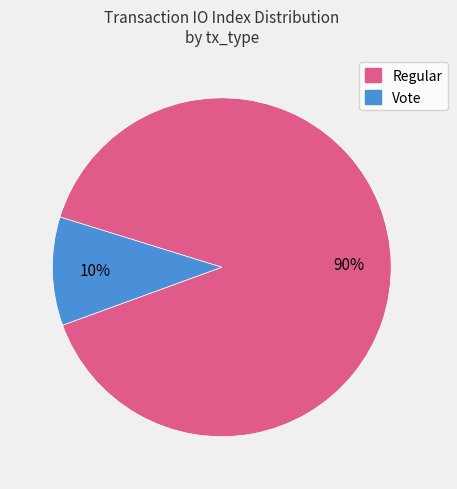

Is it true that Regular is 99% of the pie?

False